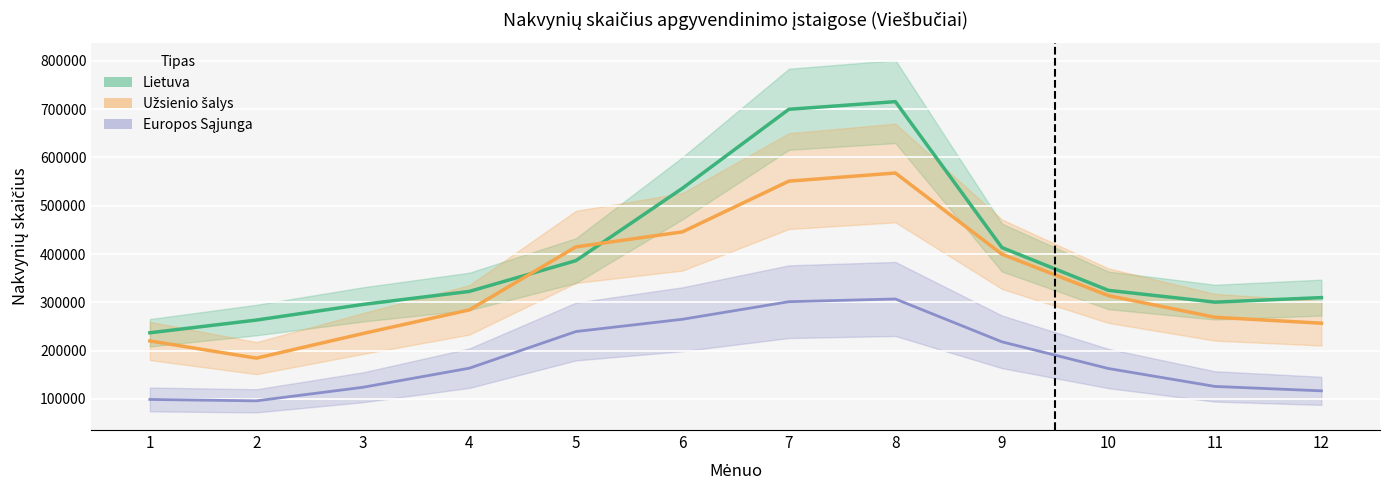

Where is Užsienio šalys nearest to the value 376079?

9